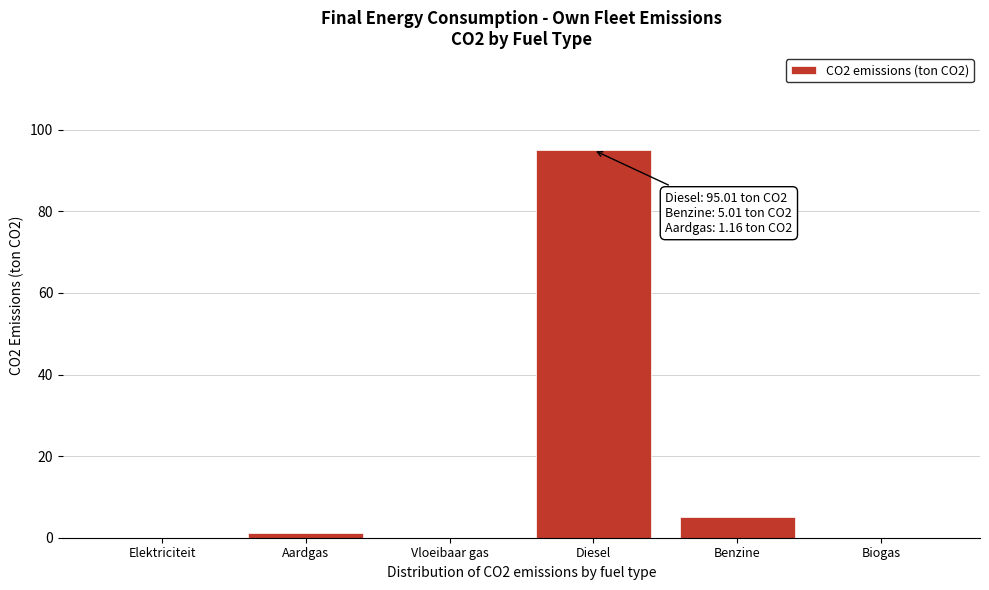

Reading right to left, transcribe all the data shown in this chart.

Biogas=0.0	Benzine=5.0	Diesel=95.0	Vloeibaar gas=0.0	Aardgas=1.2	Elektriciteit=0.0